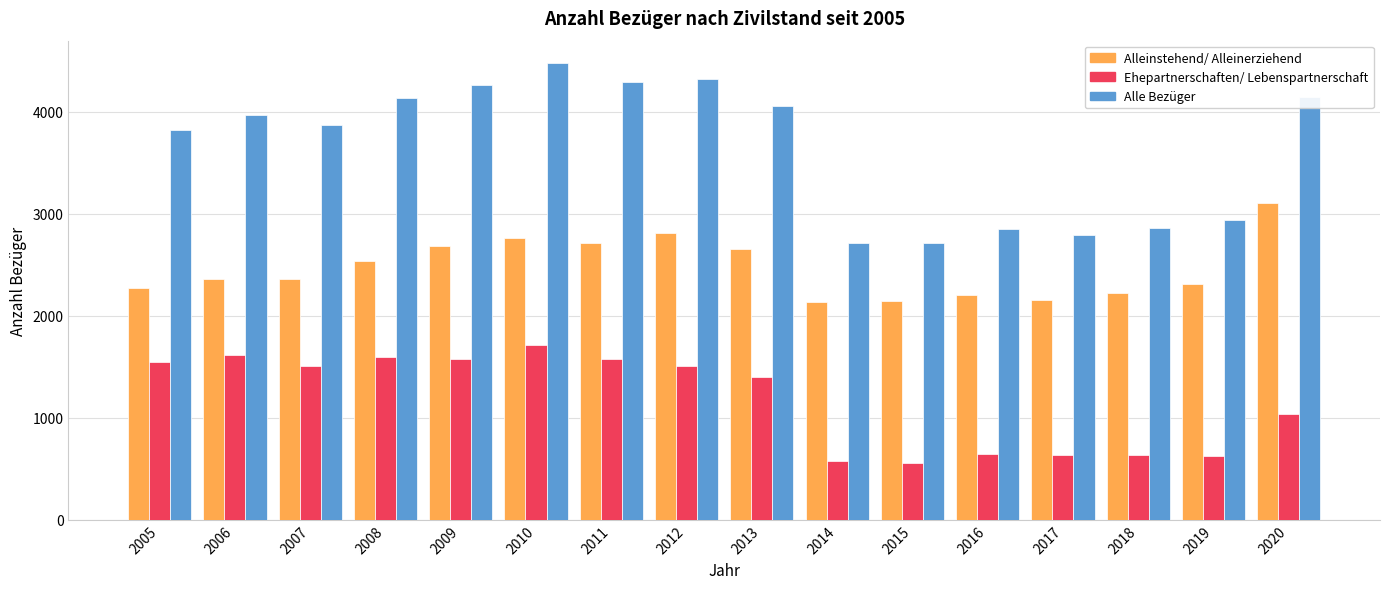

What is the value of the Alleinstehend/ Alleinerziehend bar at the 1st from the left?

2271